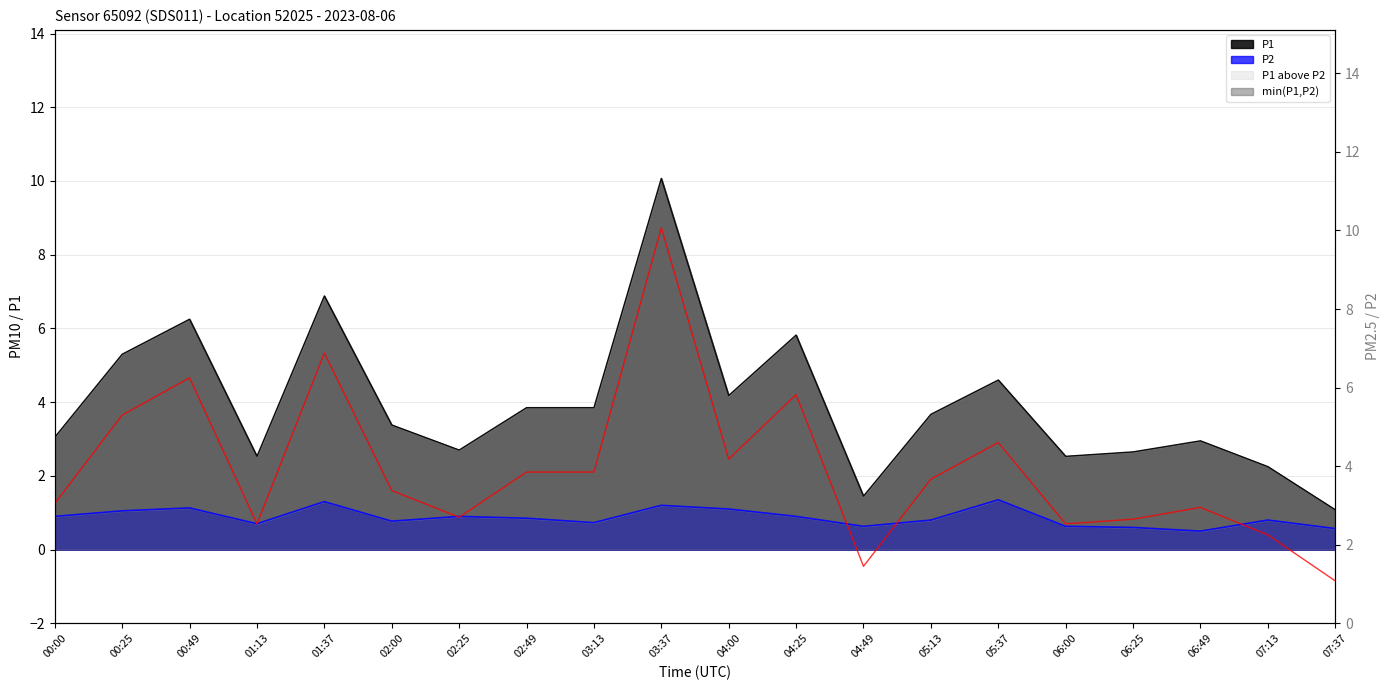

Reading left to right, list all the values displayed in this chart.

00:00=3.0	00:25=5.3	00:49=6.2	01:13=2.5	01:37=6.9	02:00=3.4	02:25=2.7	02:49=3.9	03:13=3.9	03:37=10.1	04:00=4.2	04:25=5.8	04:49=1.4	05:13=3.7	05:37=4.6	06:00=2.5	06:25=2.6	06:49=3.0	07:13=2.2	07:37=1.1